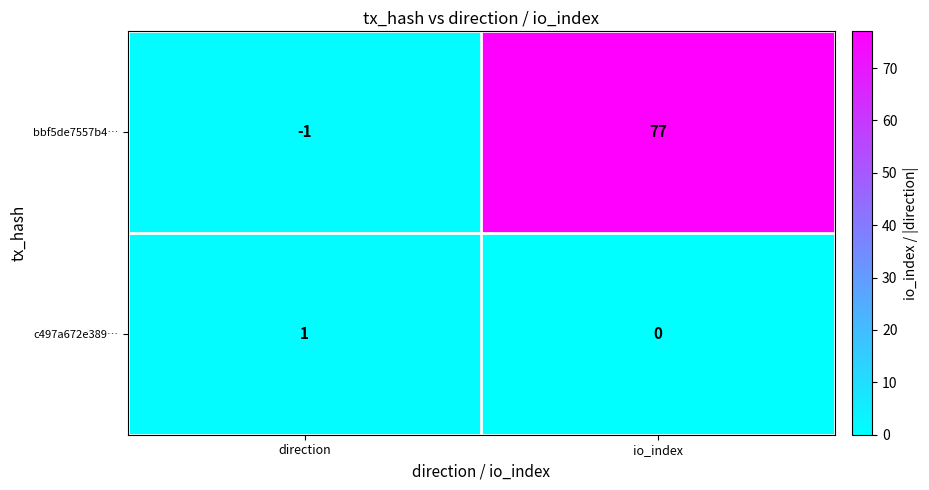

Is it true that c497a672e389… equals 1 at direction?

True